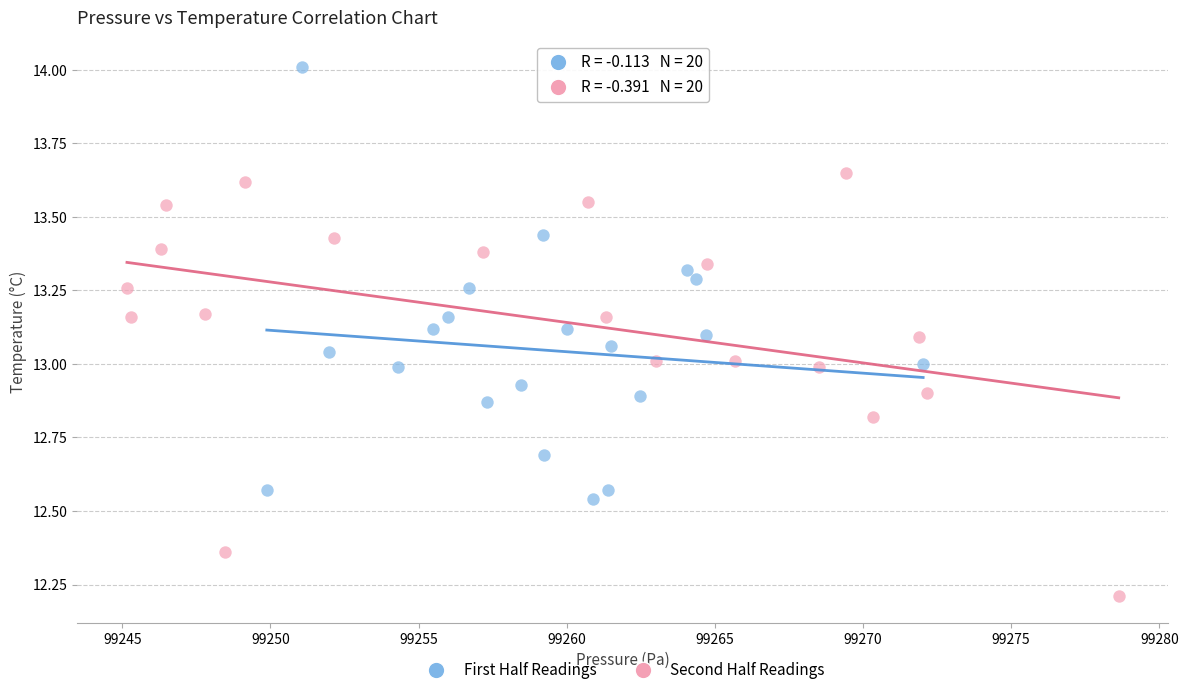

Which series reaches the minimum Y coordinate?

Second Half Readings